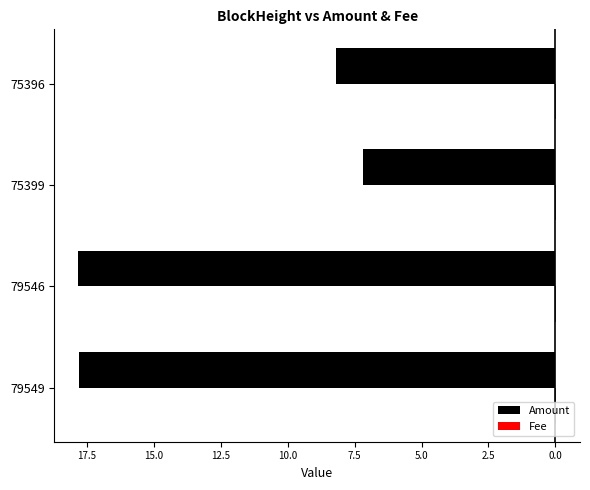

Count the Fee values in the range 0 to 1.

4